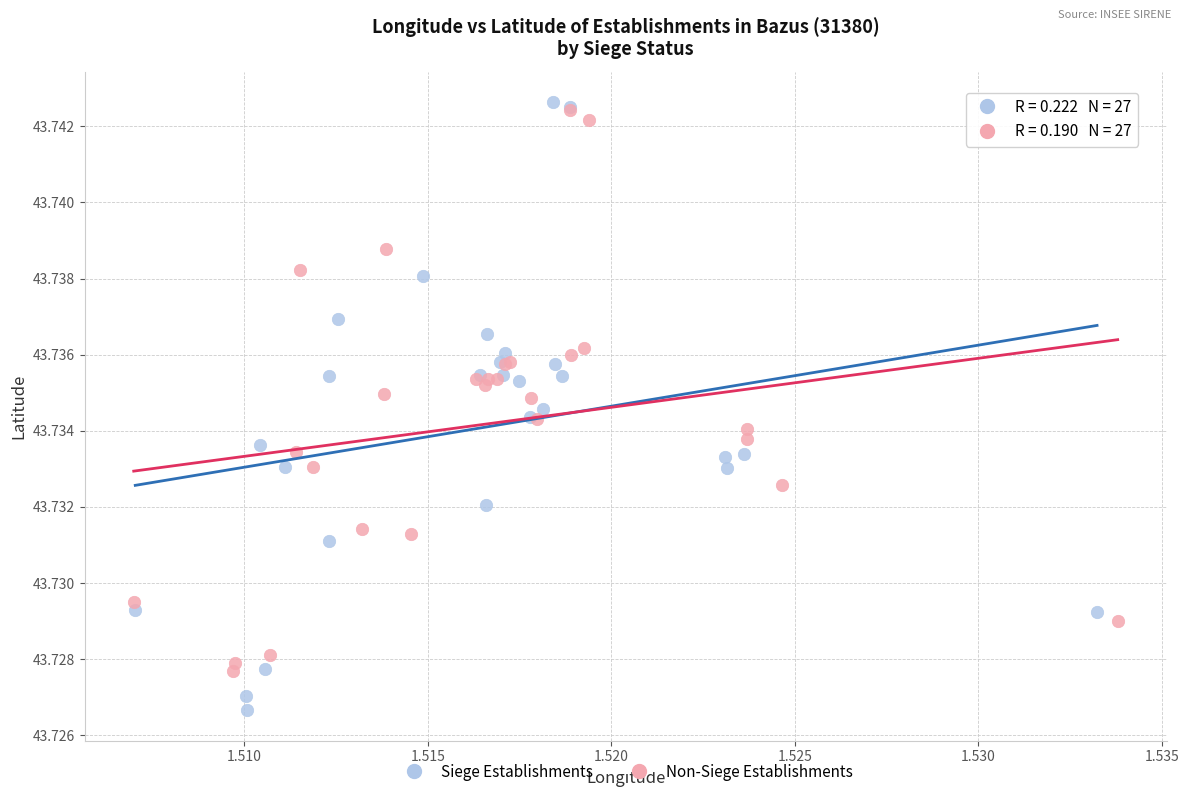

Which series has the widest spread of Y values?

Siege Establishments